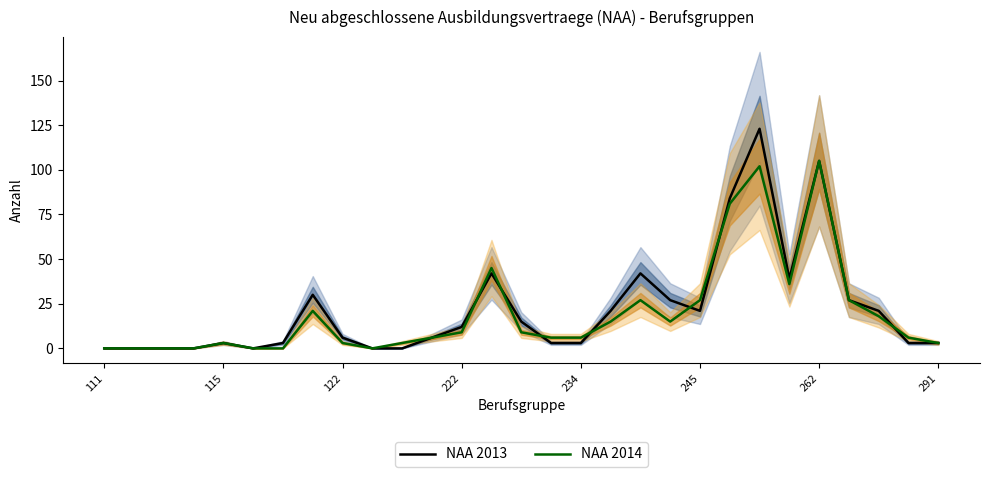

Is it true that NAA 2014 equals 0 at 111?

True